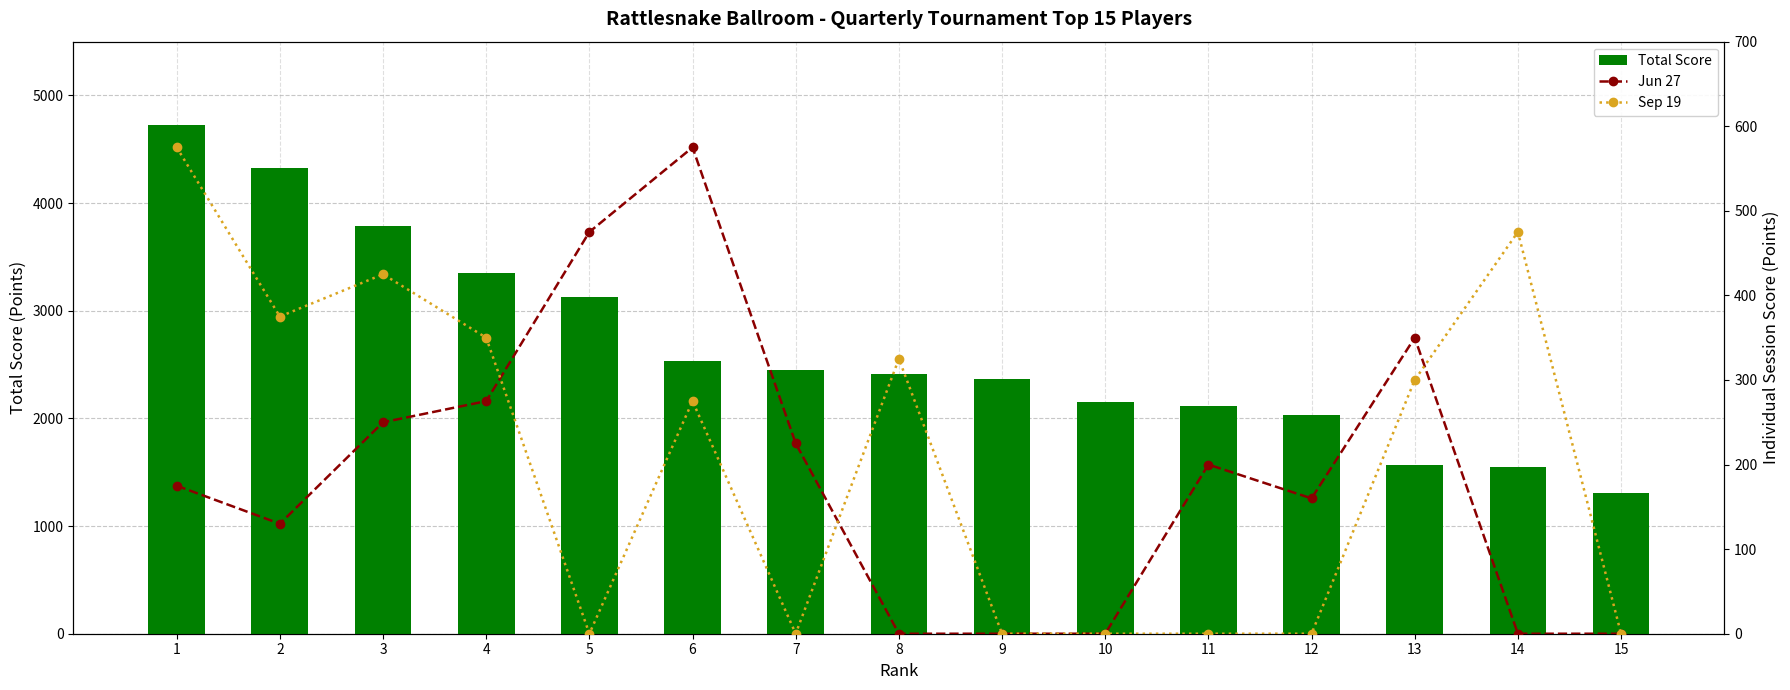

Reading left to right, transcribe all the data shown in this chart.

Total Score: 4725	4330	3785	3350	3125	2530	2450	2415	2365	2150	2120	2035	1570	1550	1310
Jun 27: 175	130	250	275	475	575	225	0	0	0	200	160	350	0	0
Sep 19: 575	375	425	350	0	275	0	325	0	0	0	0	300	475	0